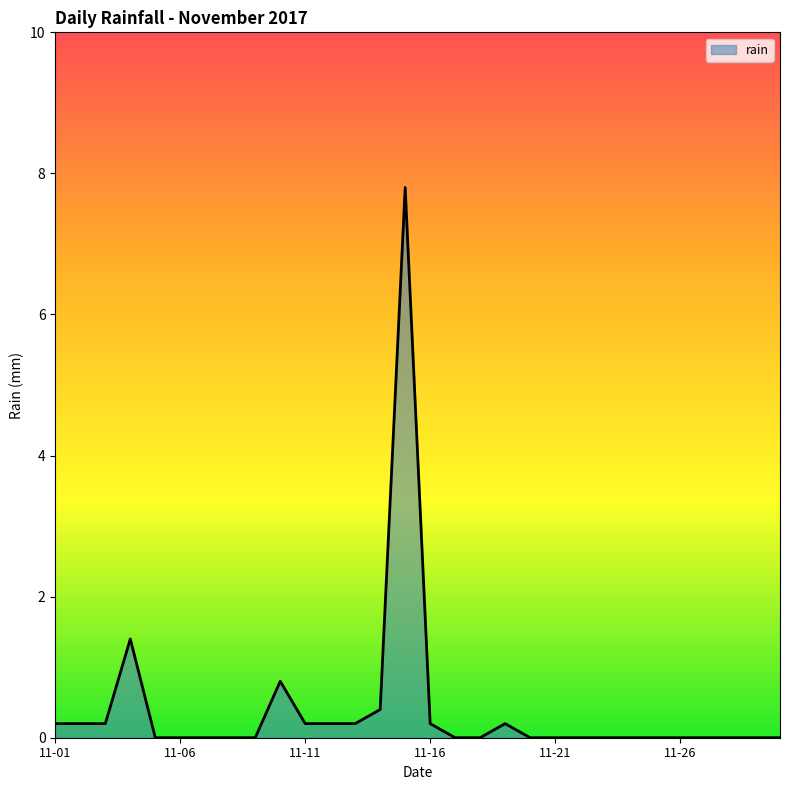

What is the difference between the maximum and minimum values?

7.8